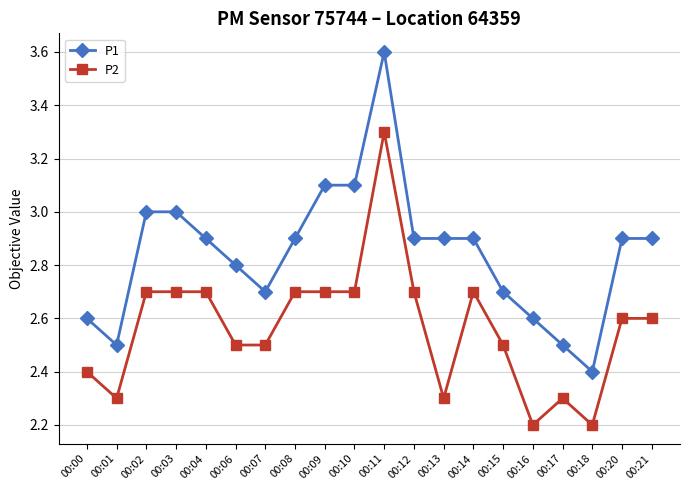

Which series has the largest range (max minus min)?

P1